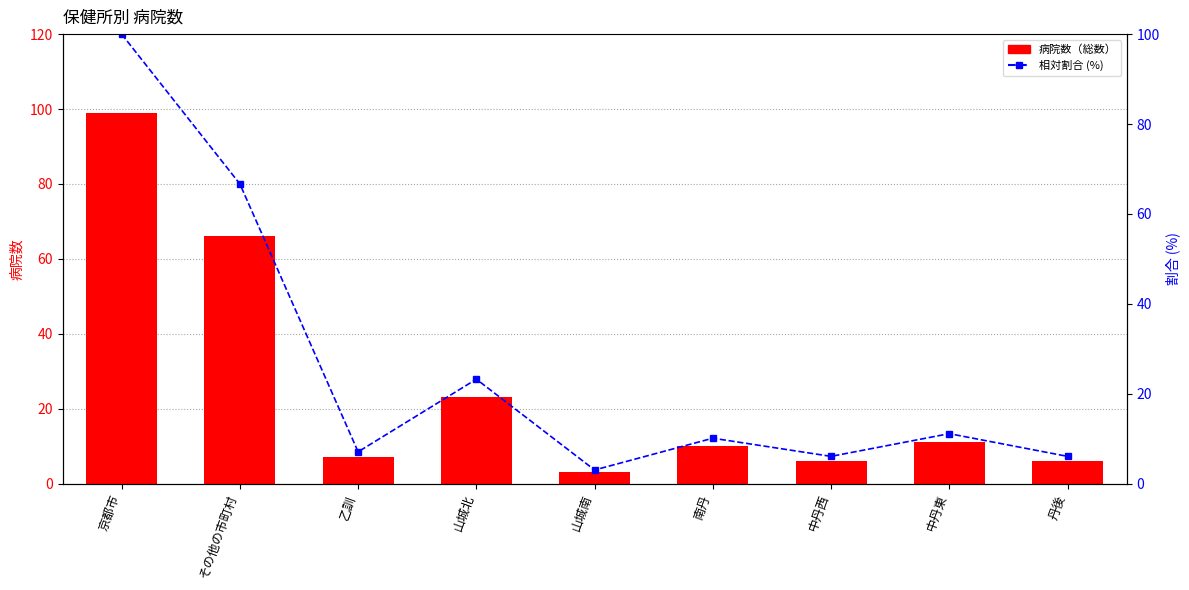

Reading left to right, list all the values displayed in this chart.

総数: 京都市=99.0	その他の市町村=66.0	乙訓=7.0	山城北=23.0	山城南=3.0	南丹=10.0	中丹西=6.0	中丹東=11.0	丹後=6.0
相対割合 (%): 京都市=100.0	その他の市町村=66.7	乙訓=7.1	山城北=23.2	山城南=3.0	南丹=10.1	中丹西=6.1	中丹東=11.1	丹後=6.1